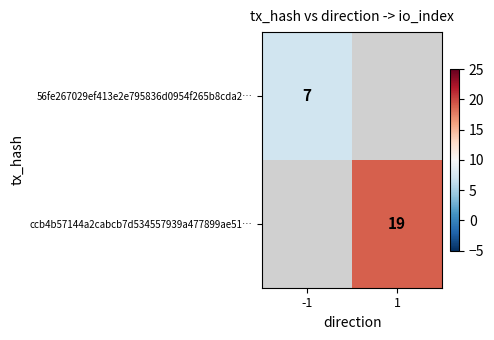

What is the minimum value shown in the chart?

7.0